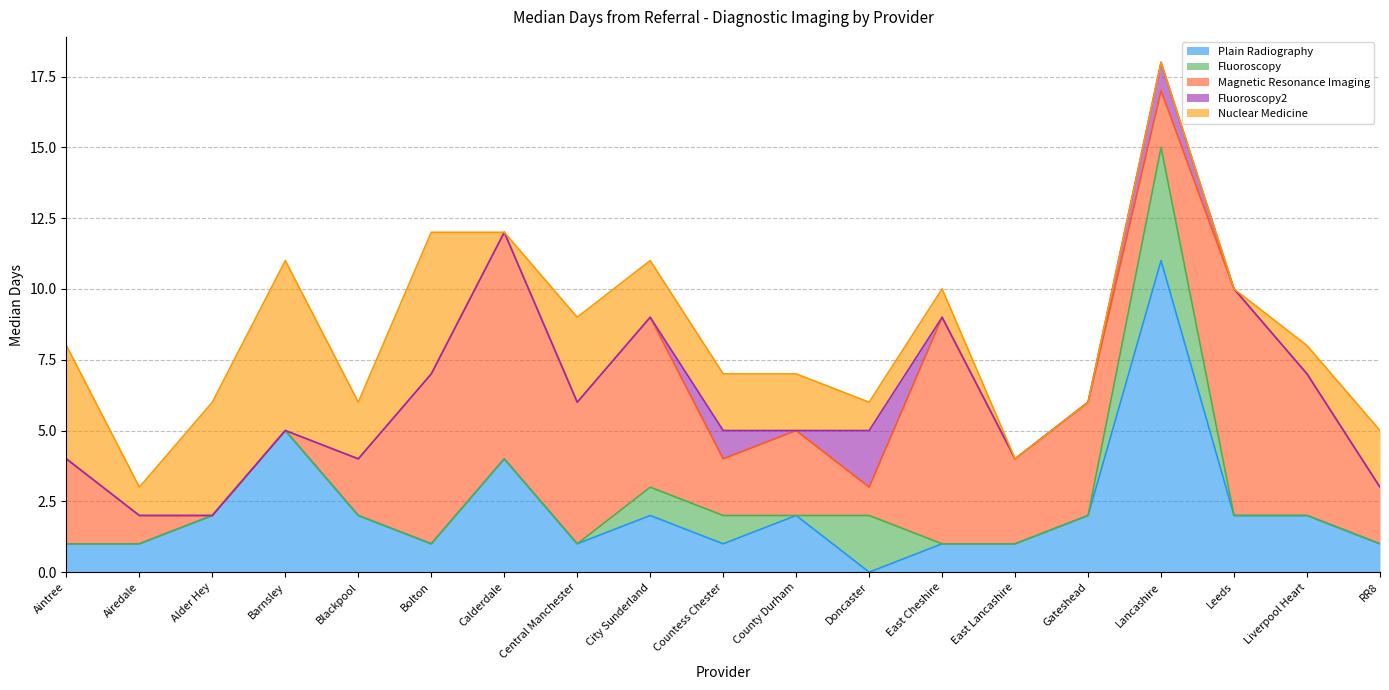

How many values in the Nuclear Medicine series are below 2?

9